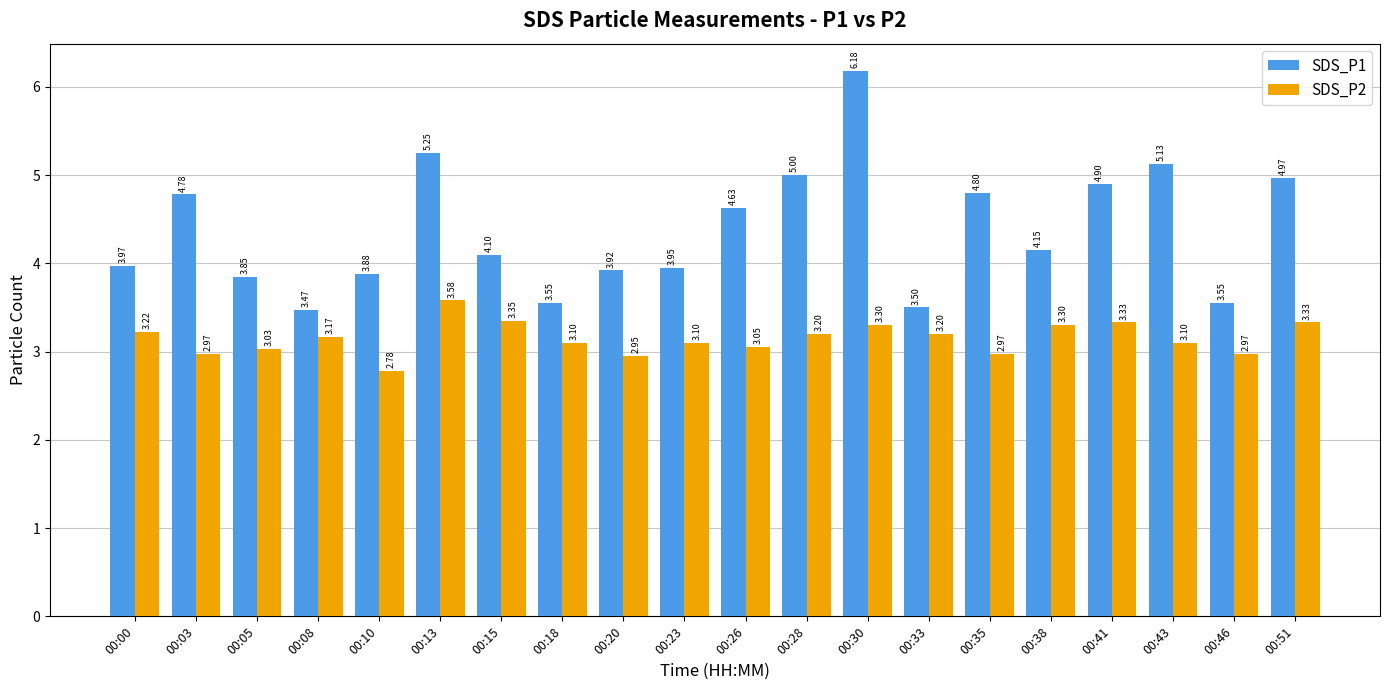

What is the difference between the maximum and second lowest values in the SDS_P1 series?

2.7